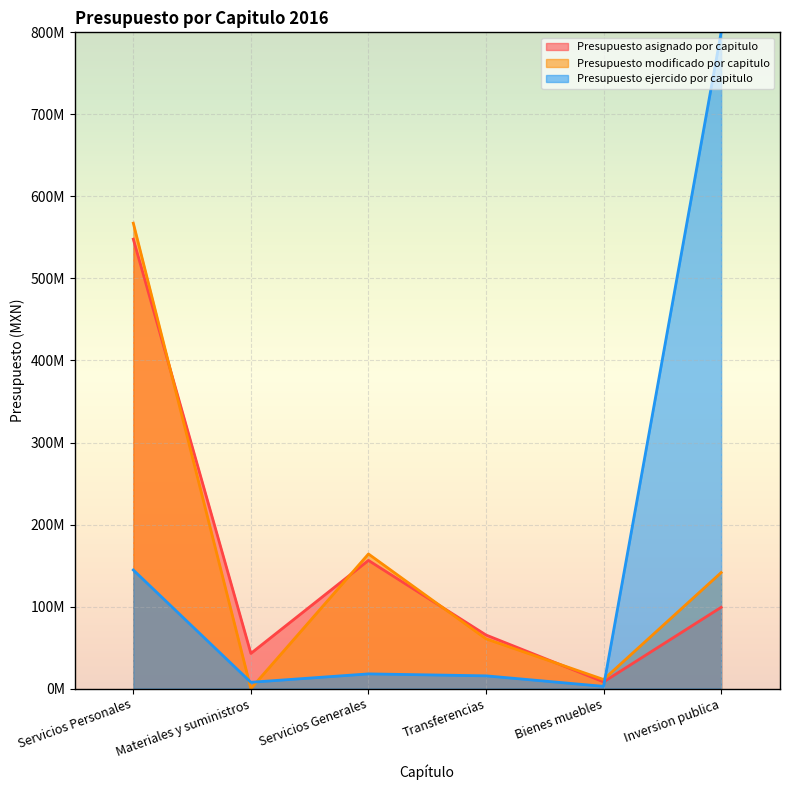

At which category does Presupuesto ejercido por capitulo reach its first local peak?

Servicios Generales